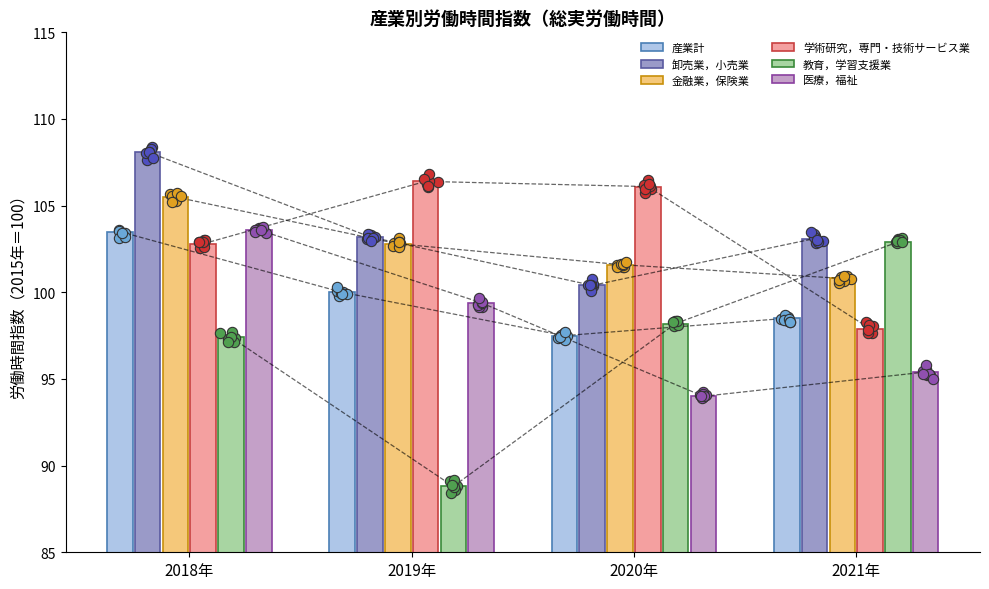

At how many categories does at least one series exceed 101?

4